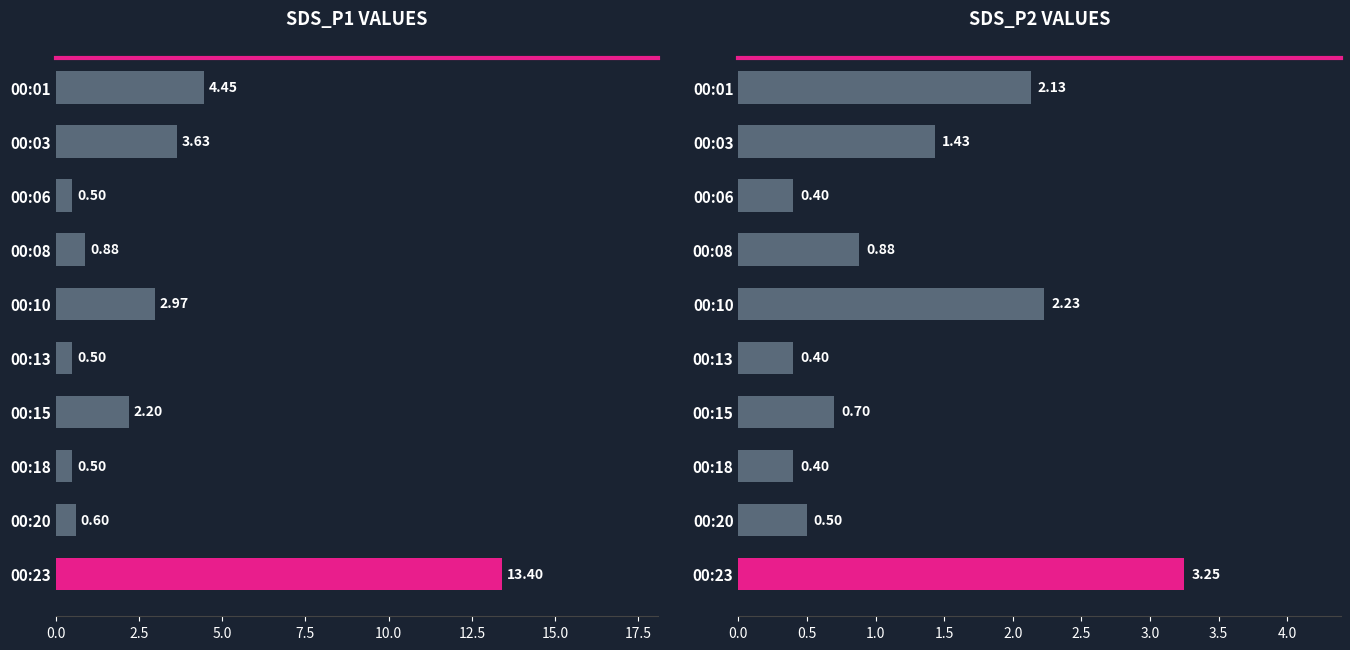

What is the minimum value shown in the chart?

0.4